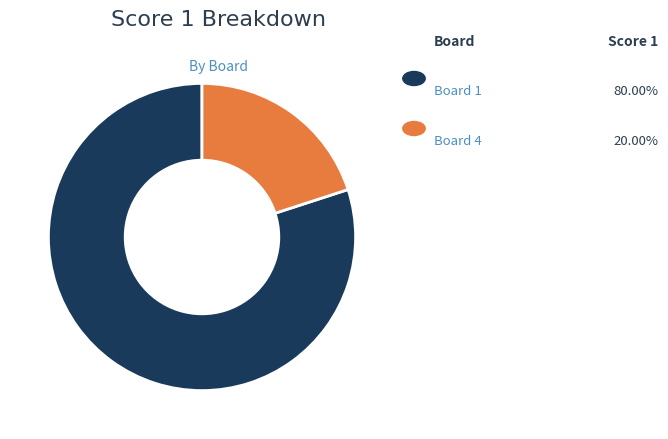

Is there any slice that represents more than half of the pie?

Yes